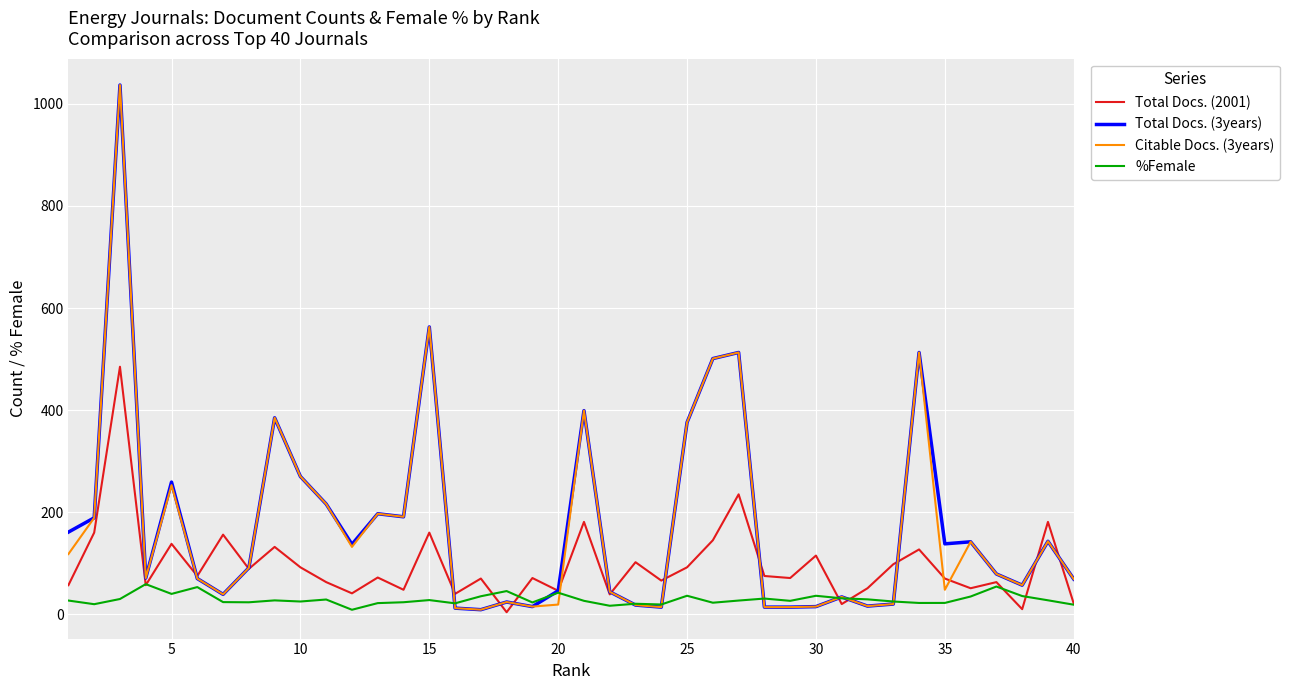

What is the highest value of the Total Docs. (3years) series?

1037.0